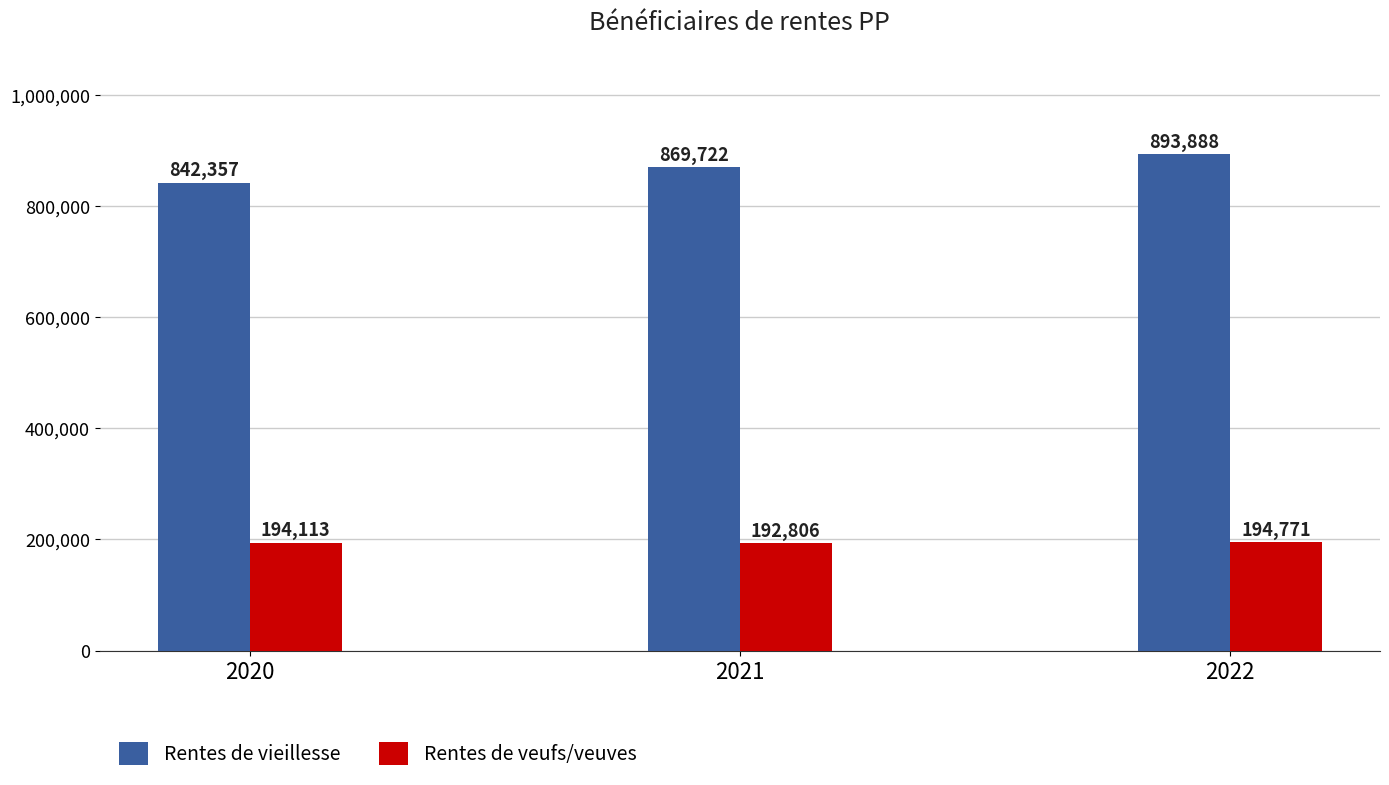

At which category does the chart reach its minimum across all series?

2021